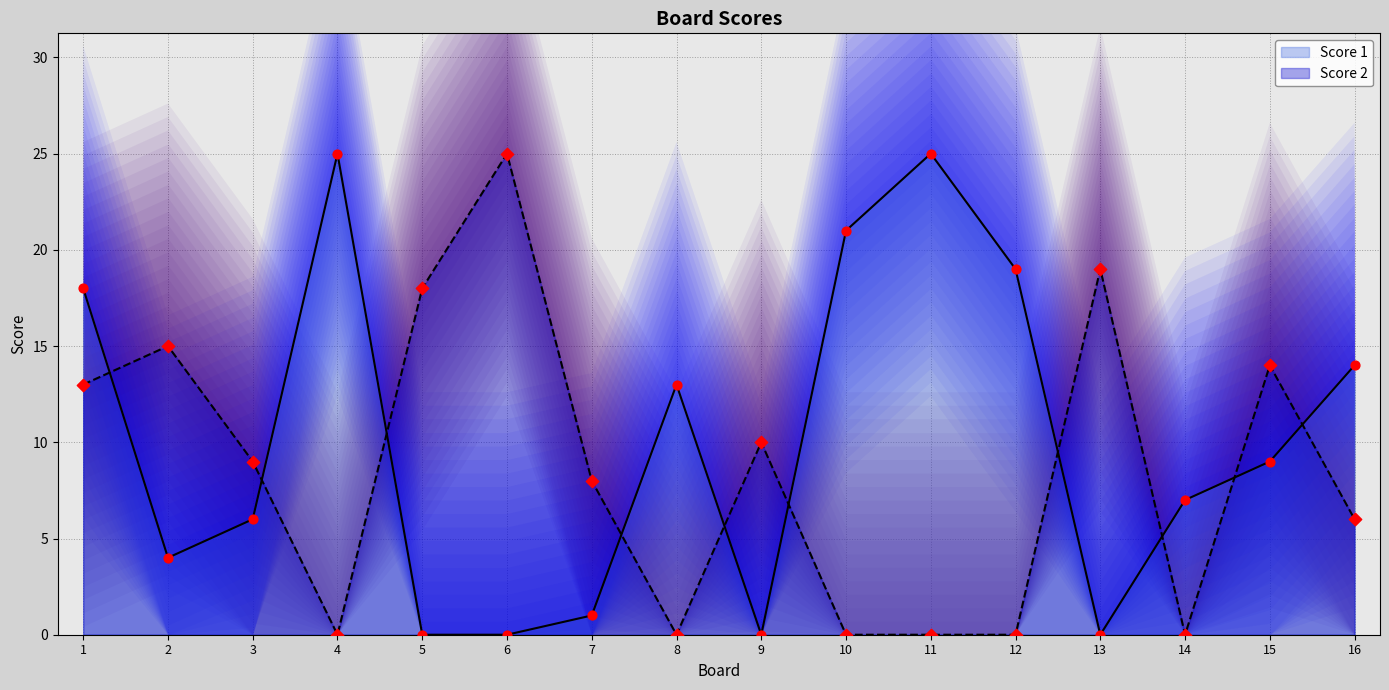

Which series reaches the maximum Y coordinate?

Score 1